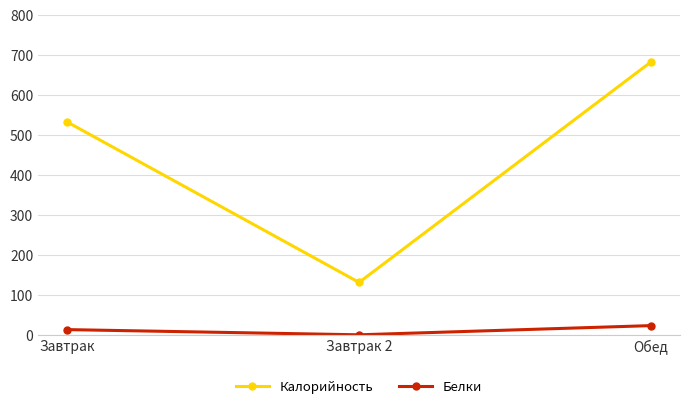

The Белки series shows 24 at Обед. True or false?

True